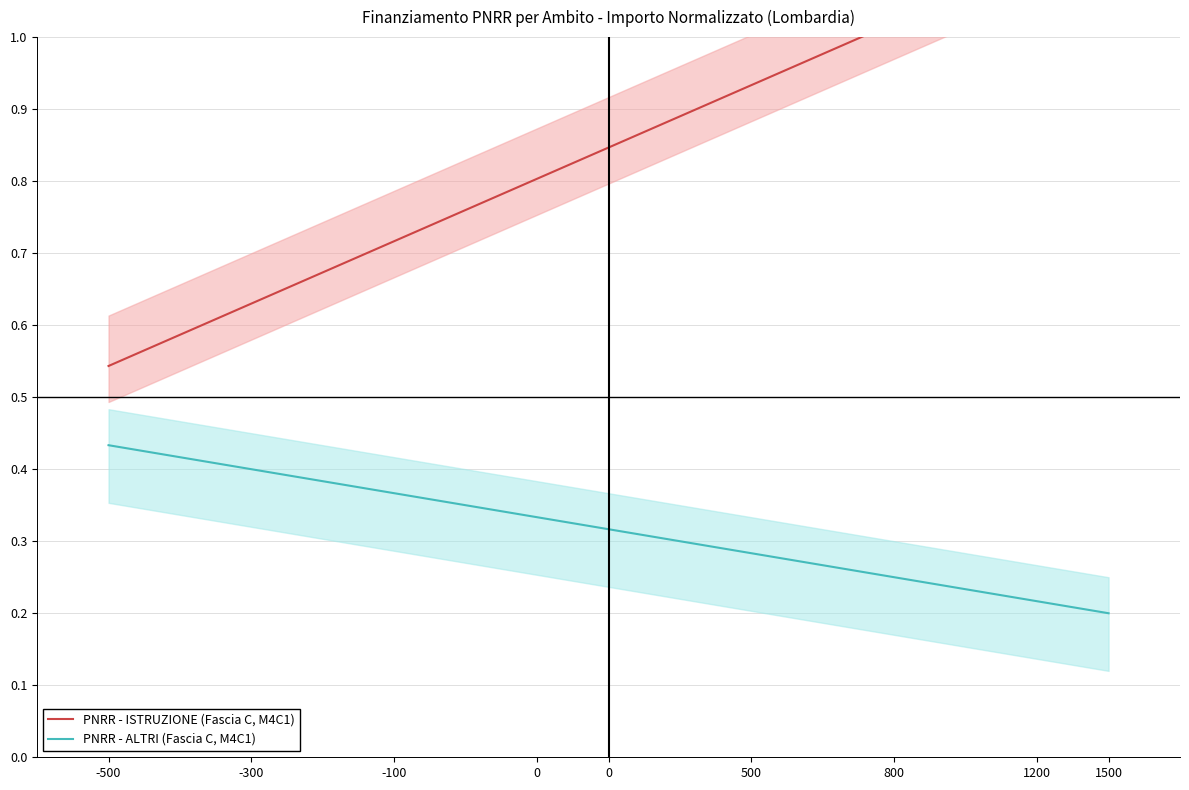

Which series has the largest range (max minus min)?

PNRR - ISTRUZIONE (Fascia C, M4C1)